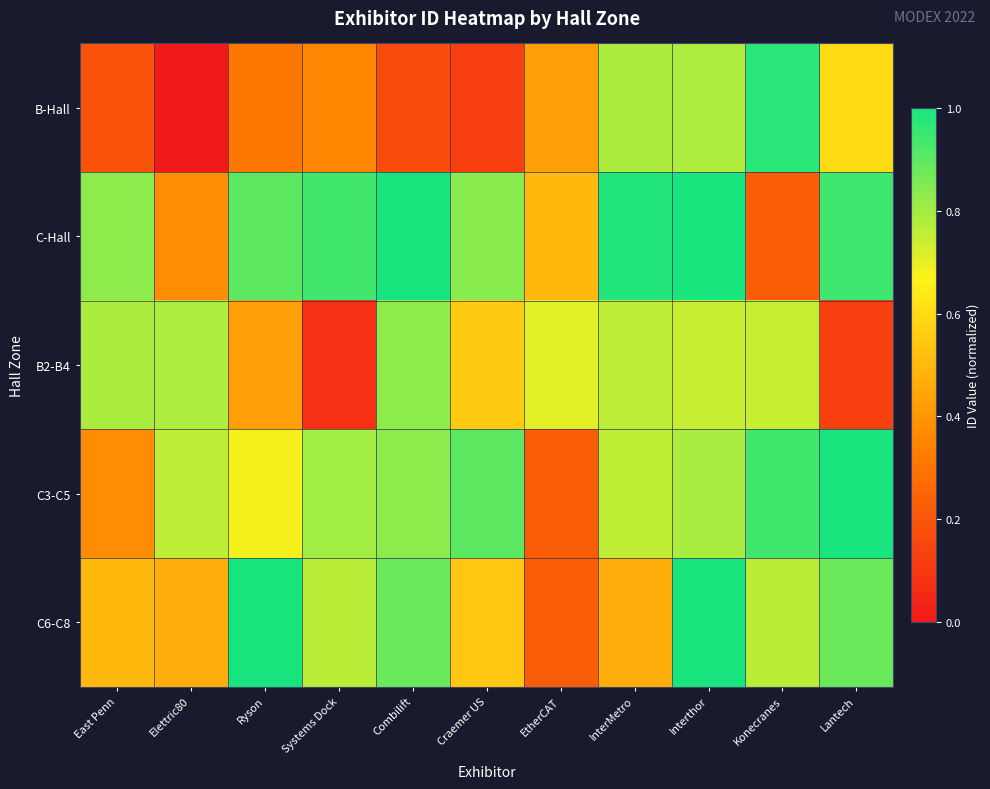

Which has a higher value, InterMetro or Konecranes?

Konecranes